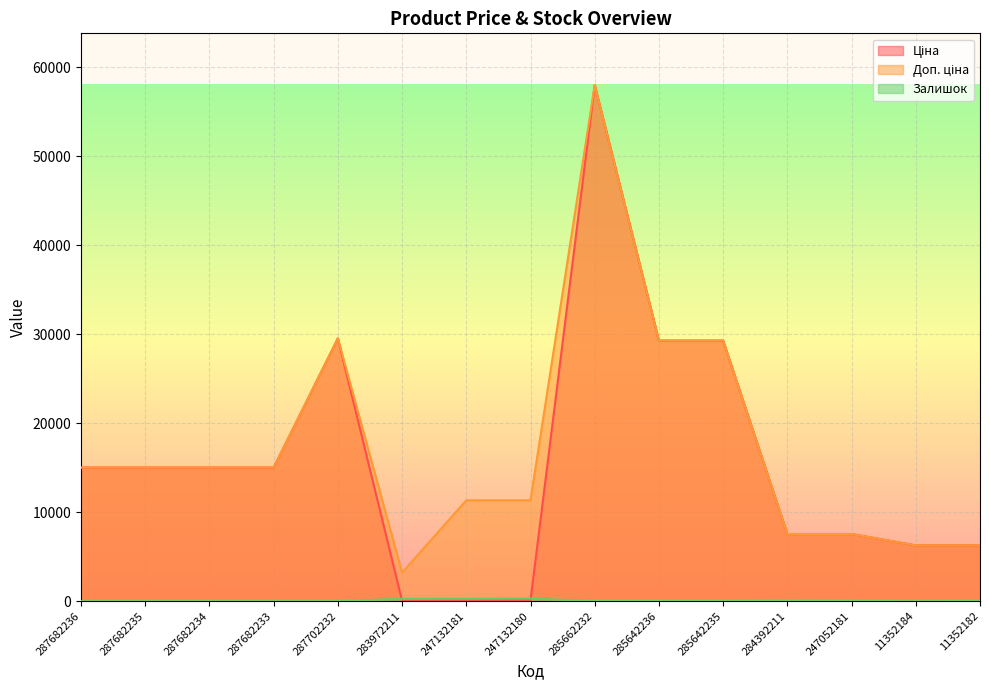

What is the total value across all series at 287682233?

30038.4